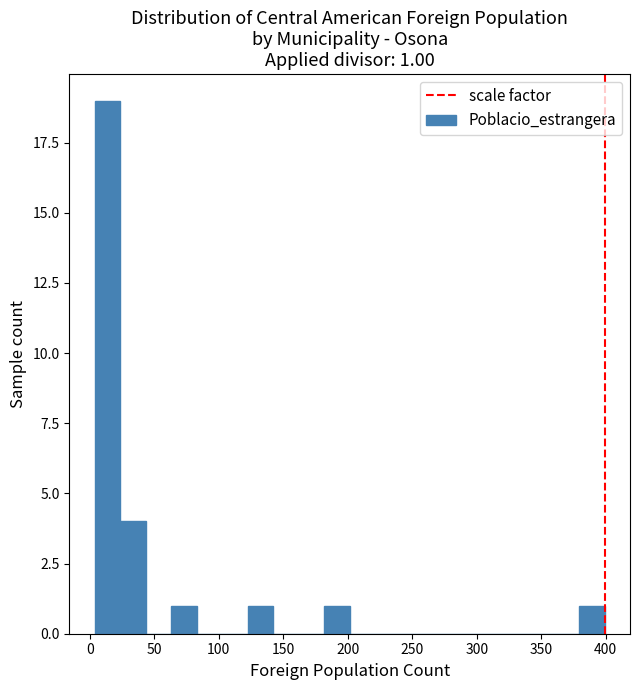

Around what value on the x-axis is the tallest bar? Give the approximate position of its centre, as read against the axis.

15